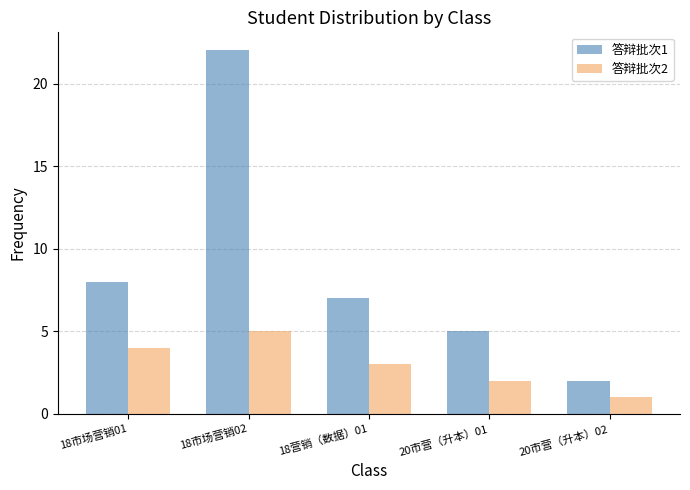

Is it true that 答辩批次2 equals 4 at 18市场营销01?

True